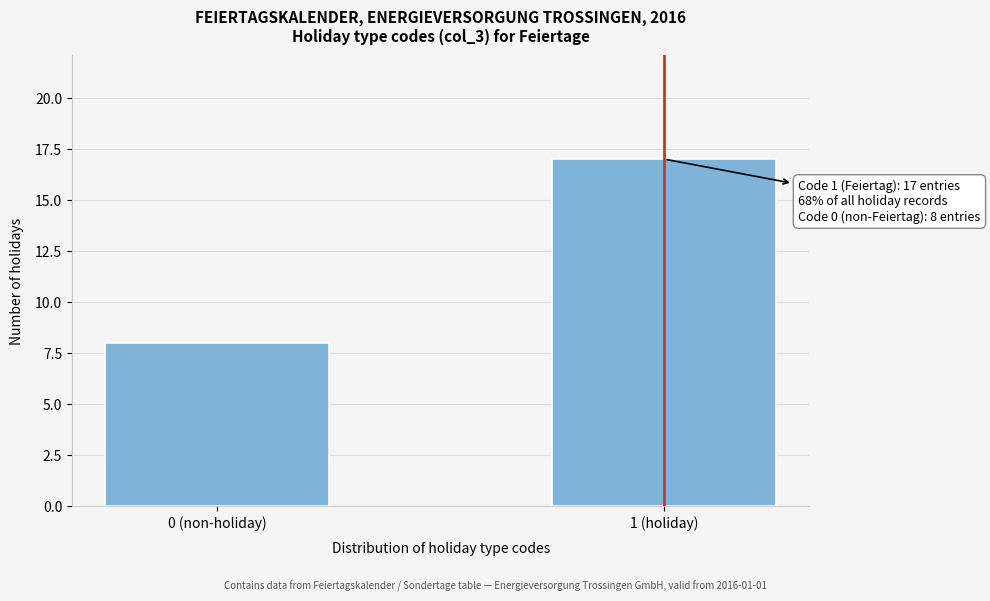

Reading left to right, what are all the values shown in this chart?

8	17